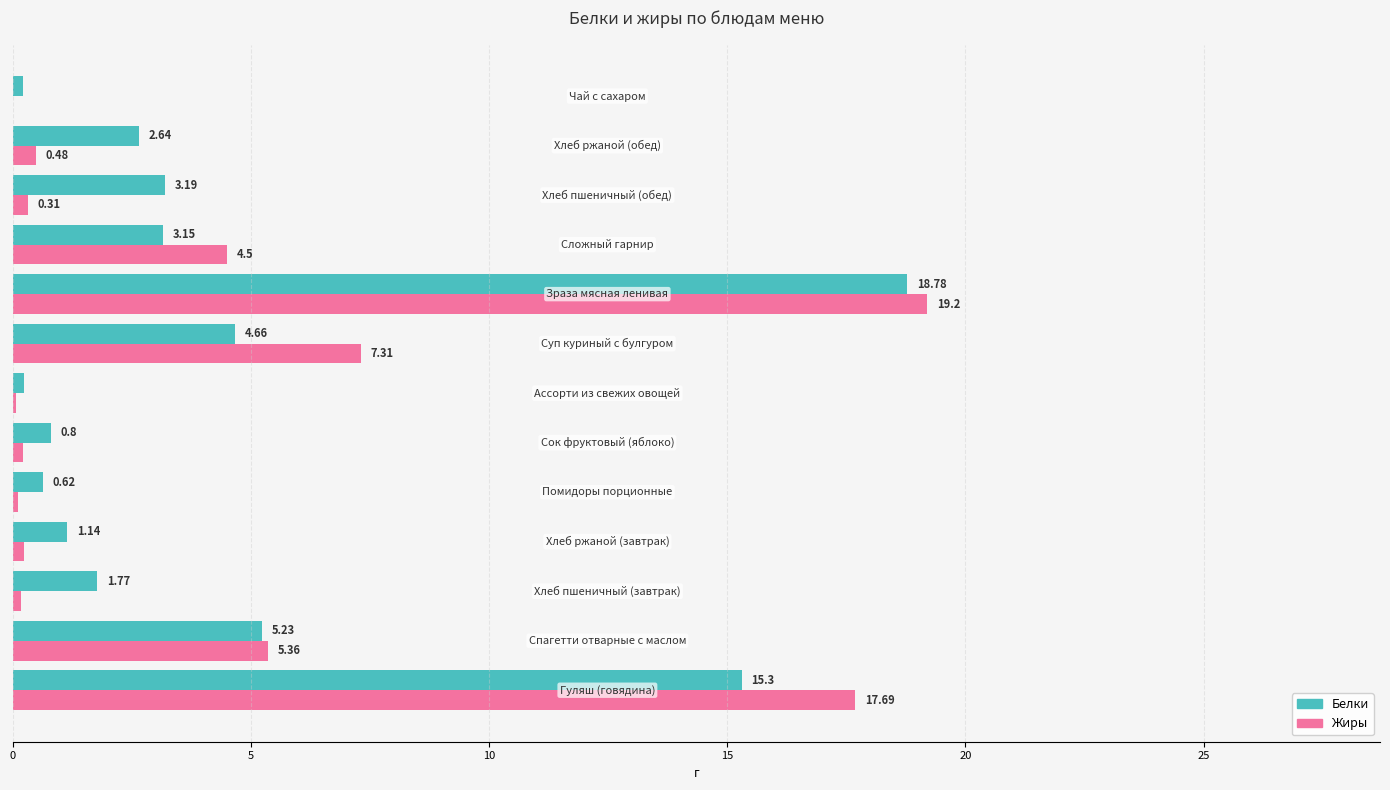

Which series has the largest total across all categories?

Белки